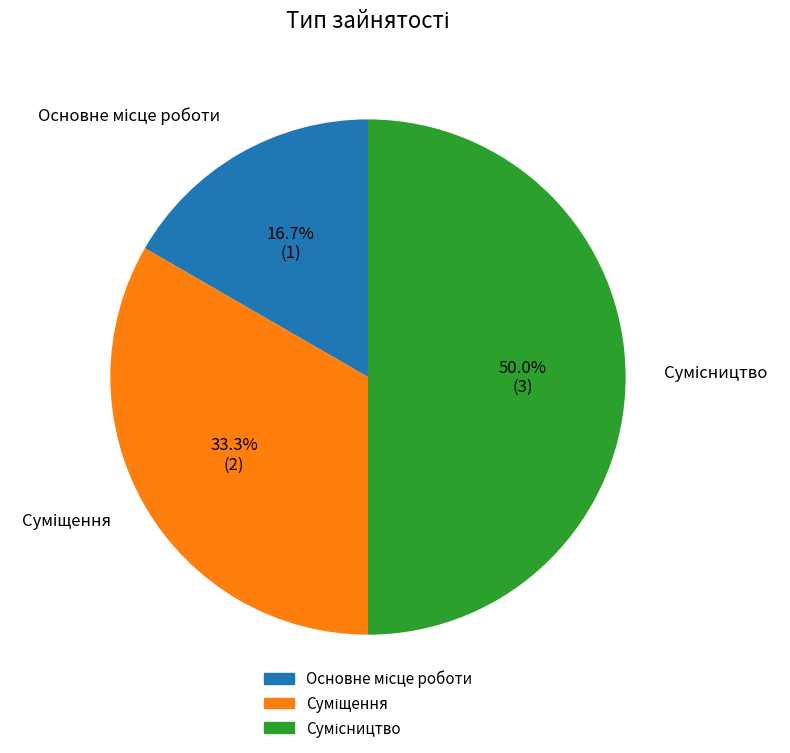

Which slice is the smallest?

Основне місце роботи